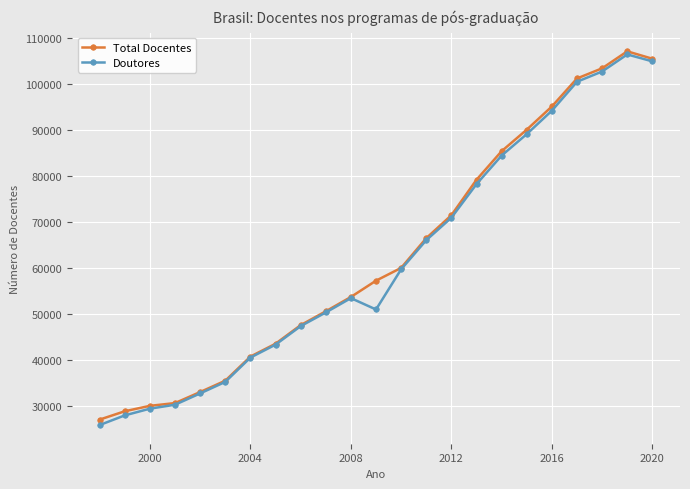

What is the greatest value displayed?

107189